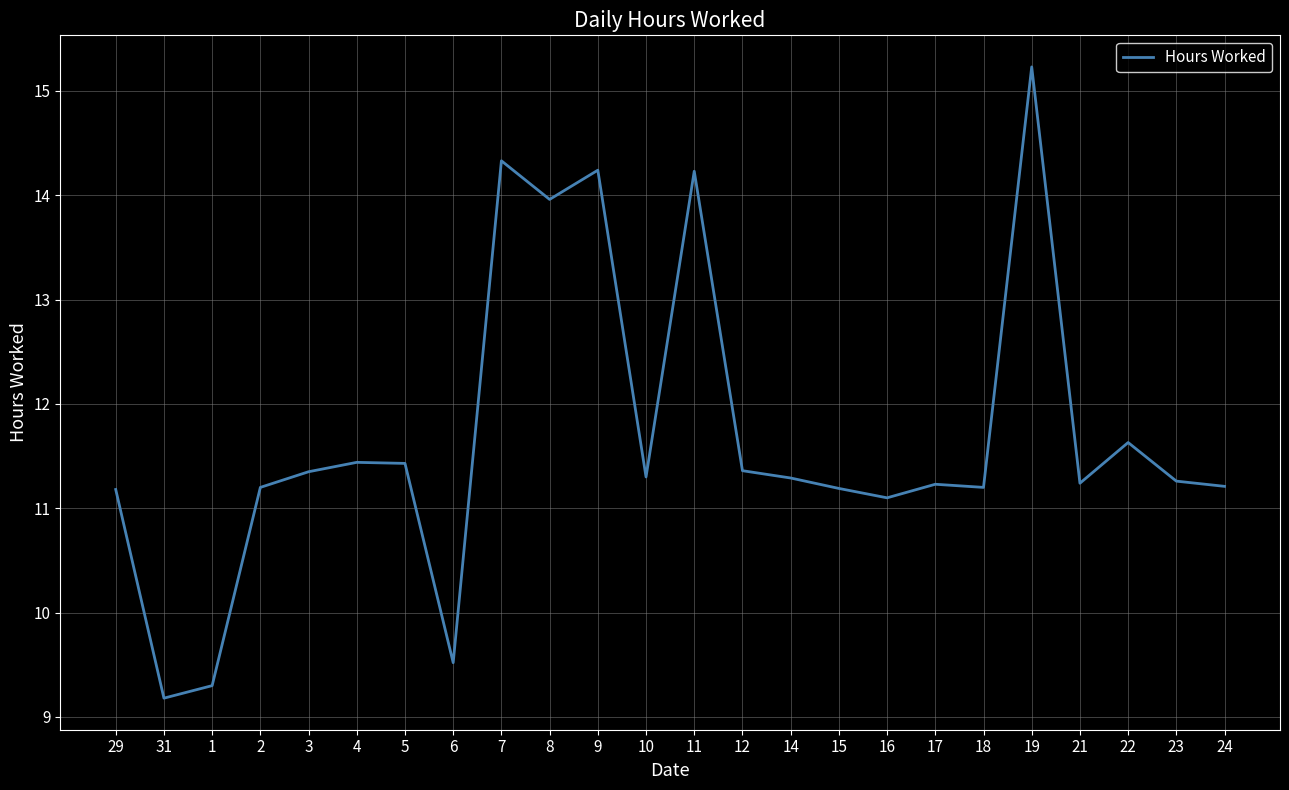

Where is the data nearest to the value 12?

22